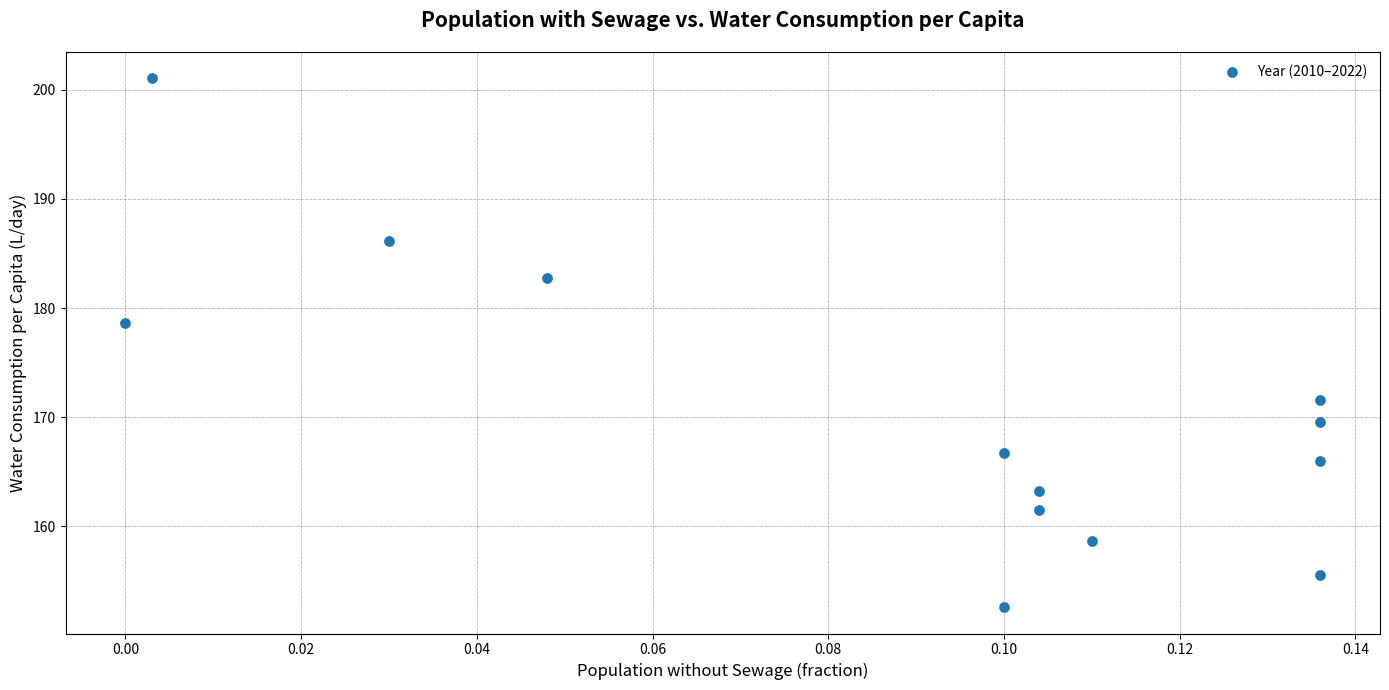

What Y value in the scatter plot is closest to 176?

178.6